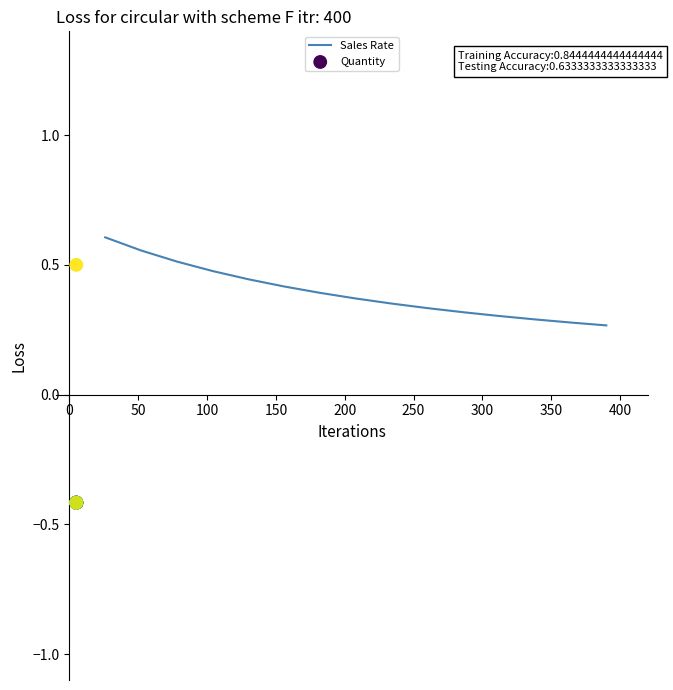

Which series reaches the maximum Y coordinate?

Sales Rate